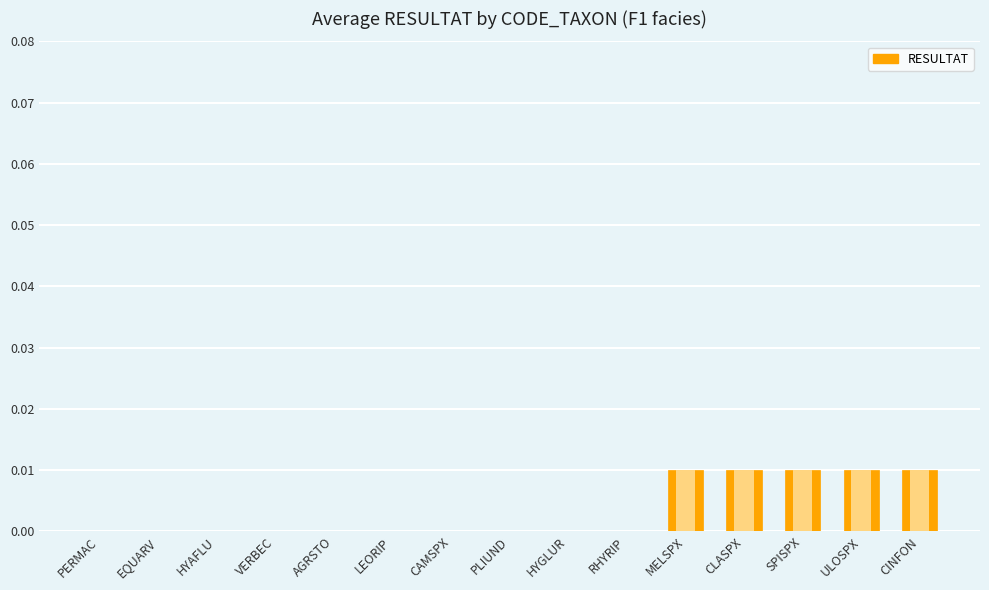

True or false: the data shows -0.0 at EQUARV.

False